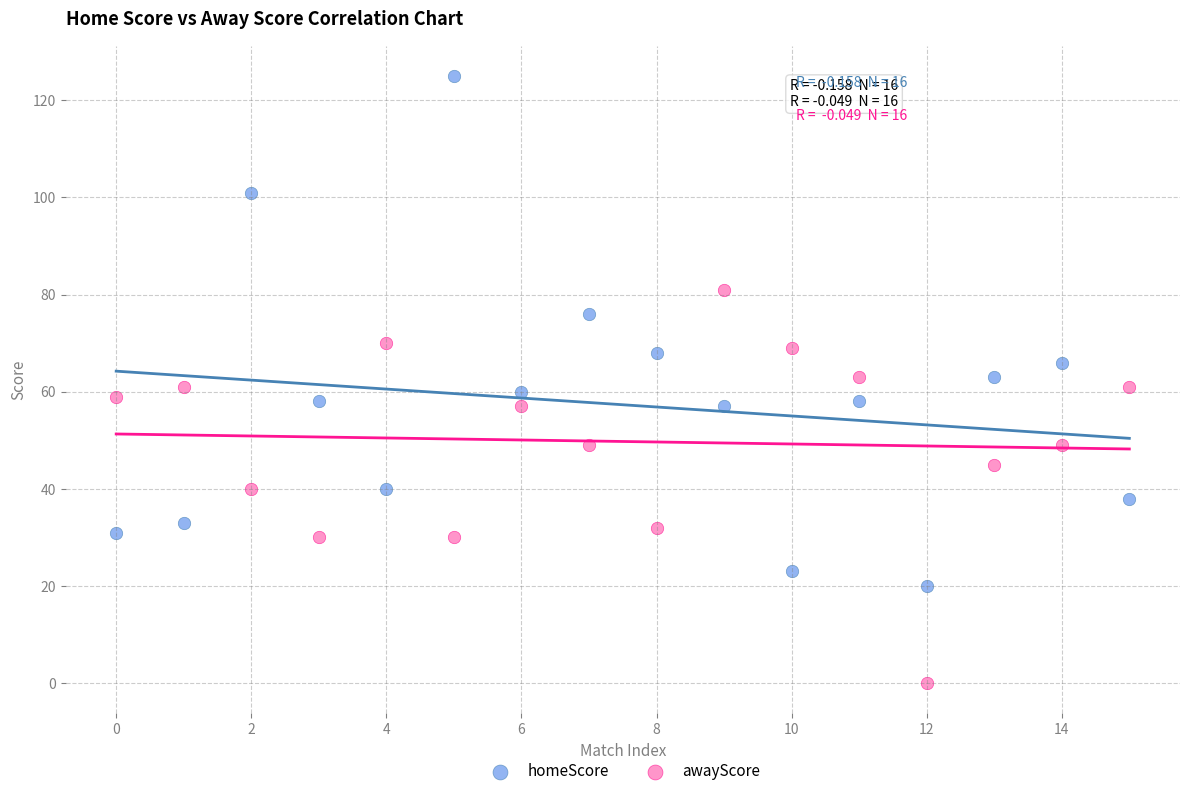

Which series has the largest Y range (max minus min)?

homeScore